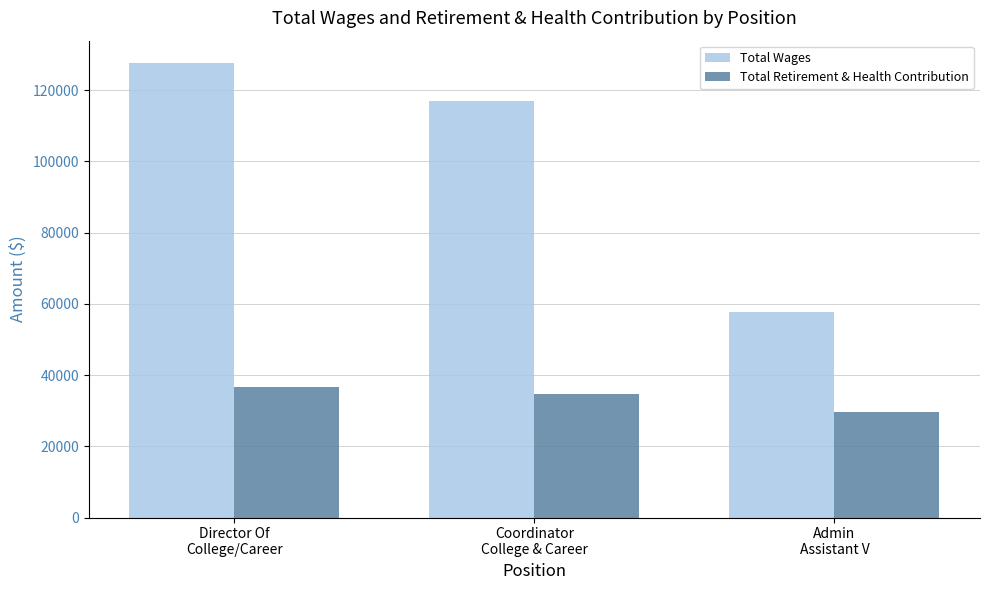

Is it true that Total Wages equals 57834 at Admin
Assistant V?

True